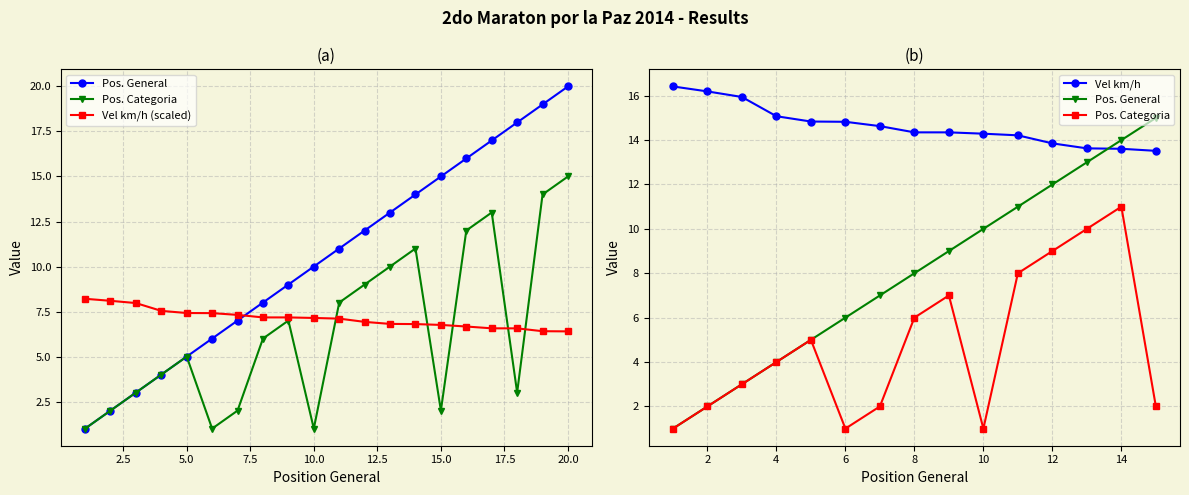

What is the difference between the maximum and minimum values in the Pos. General series?

19.0